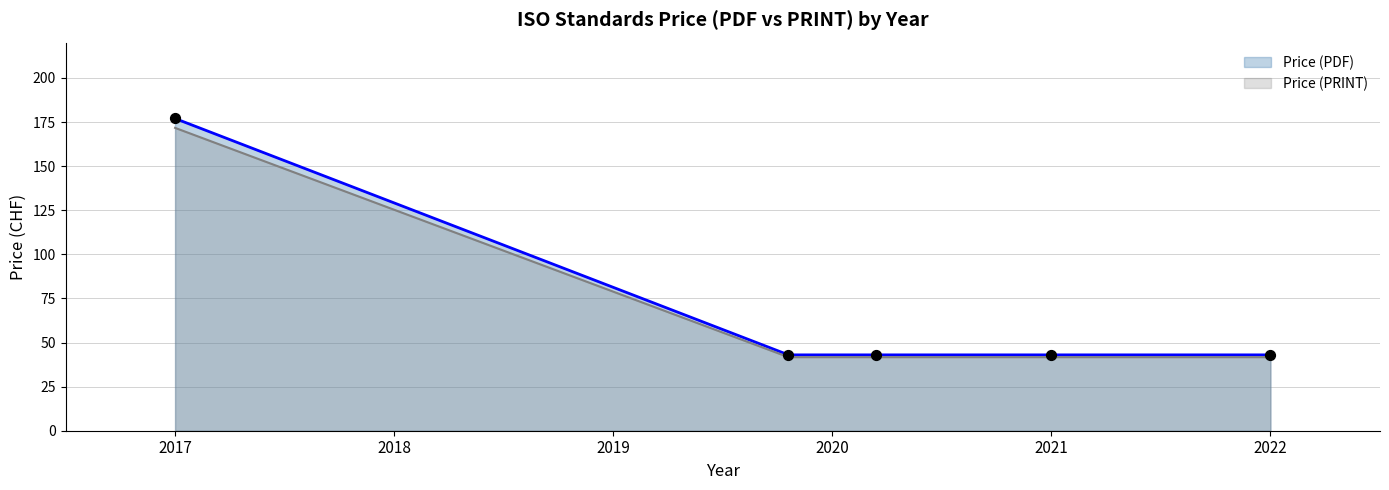

Which series has the largest total across all categories?

Price (PDF)